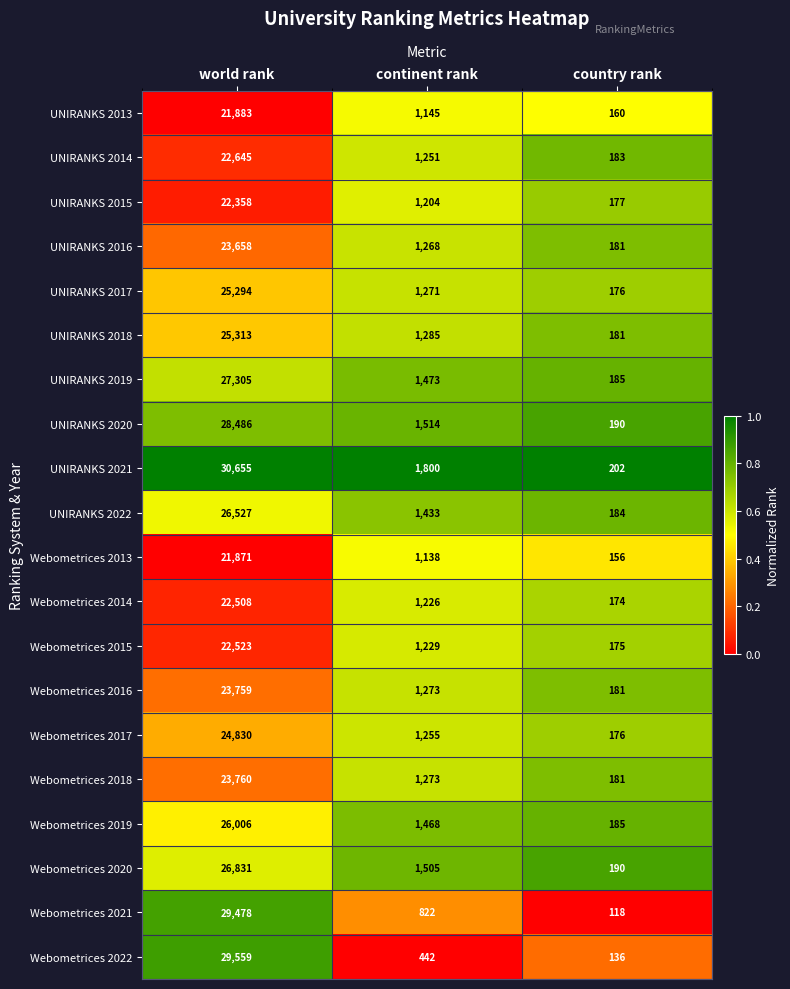

What is the greatest value displayed?

30655